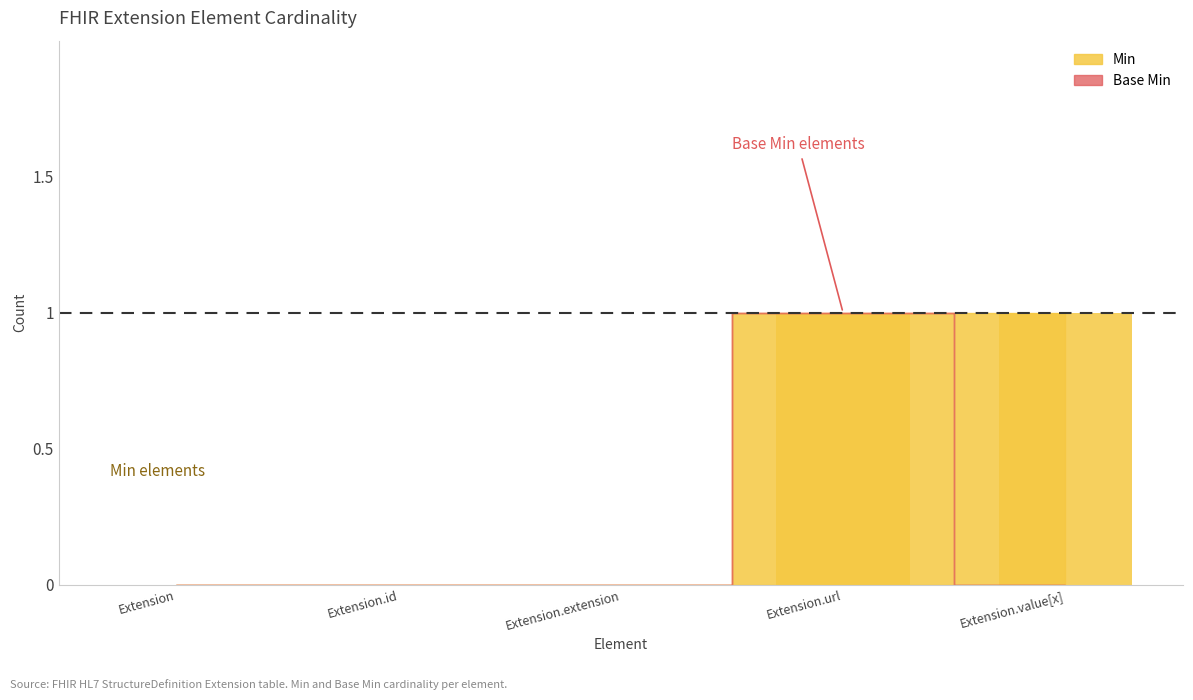

The chart shows a value of 0 at Extension.extension. True or false?

True